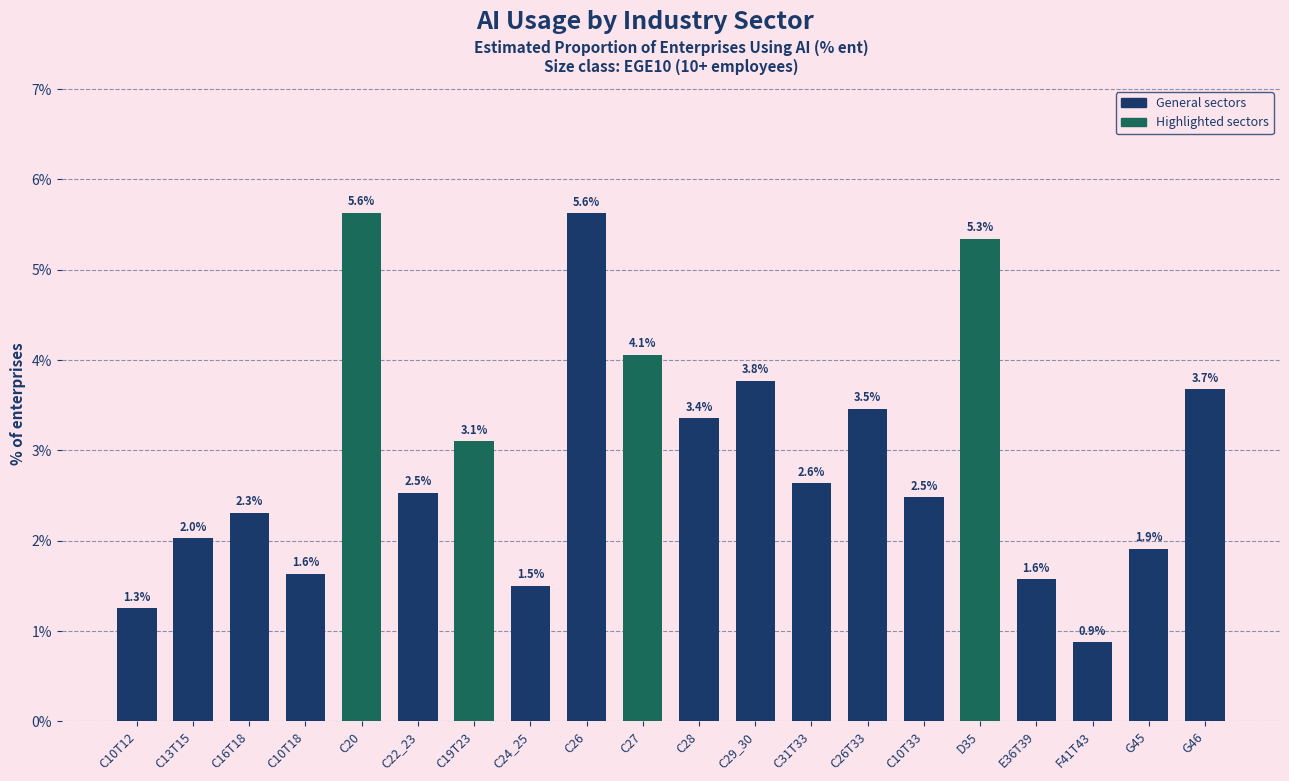

Read the value at F41T43.

0.9